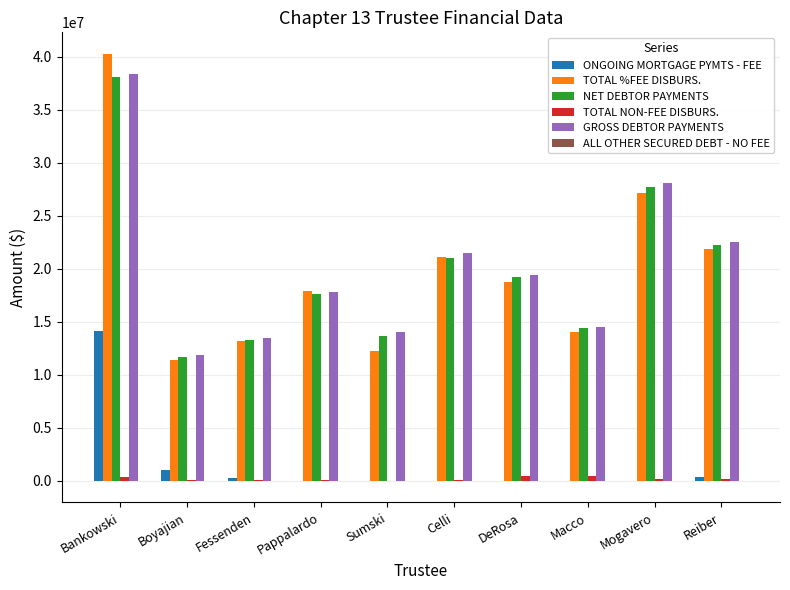

What is the highest value of the GROSS DEBTOR PAYMENTS series?

38377131.7